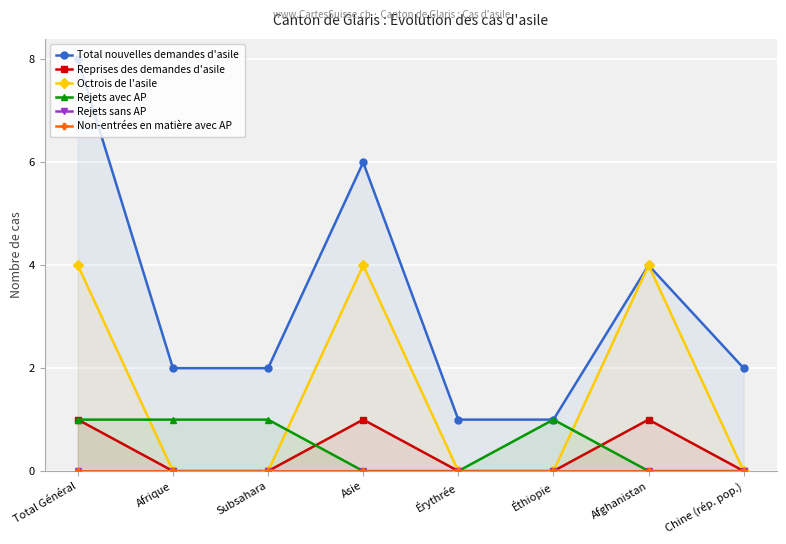

What is the average value of the Octrois de l'asile series?

2